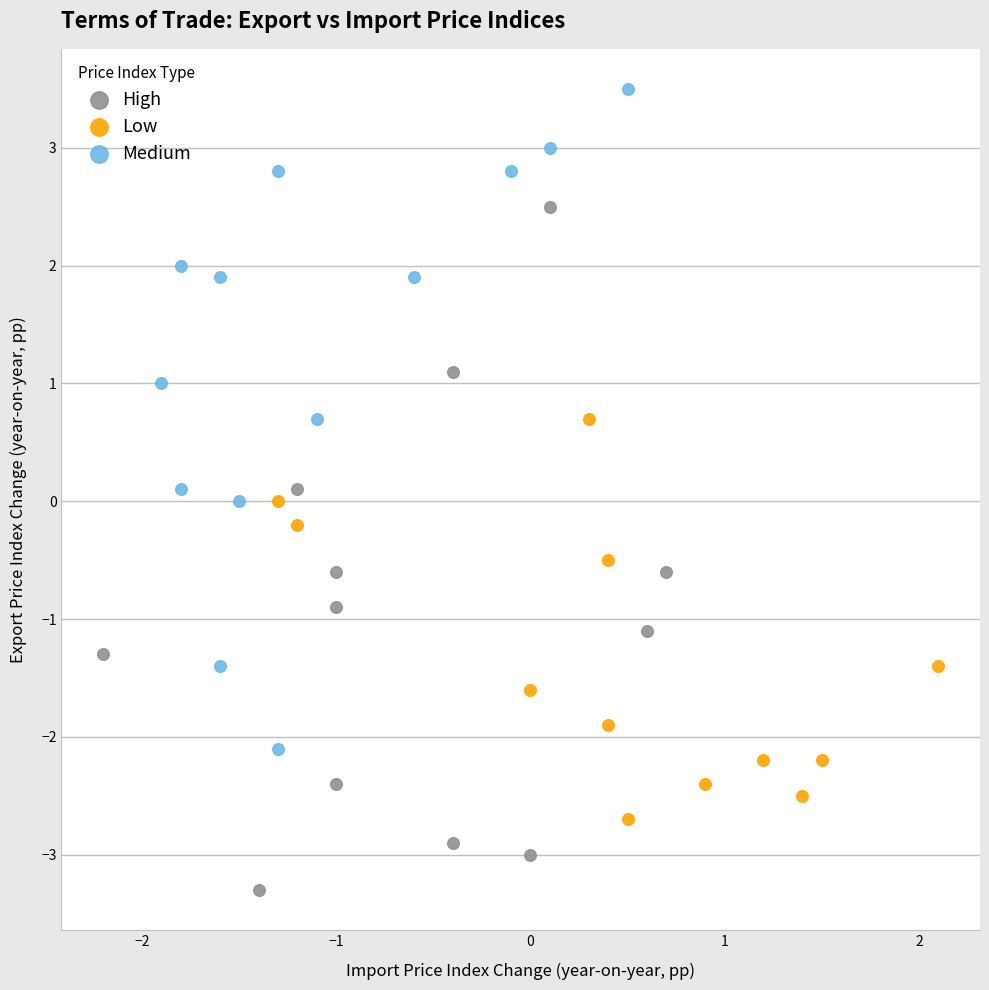

Which series contains the lowest Y value?

High